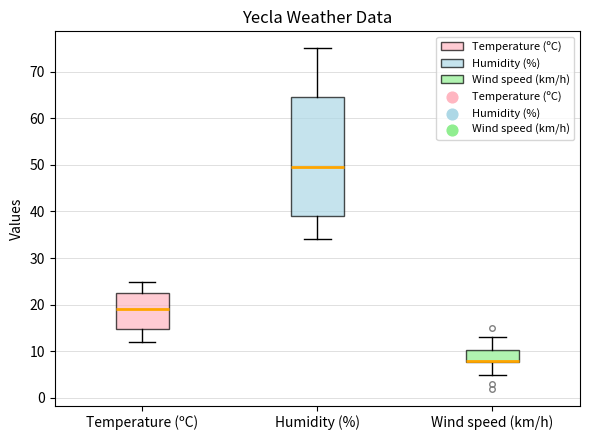

Which box is the tallest, from its lower edge to its upper edge?

Humidity (%)